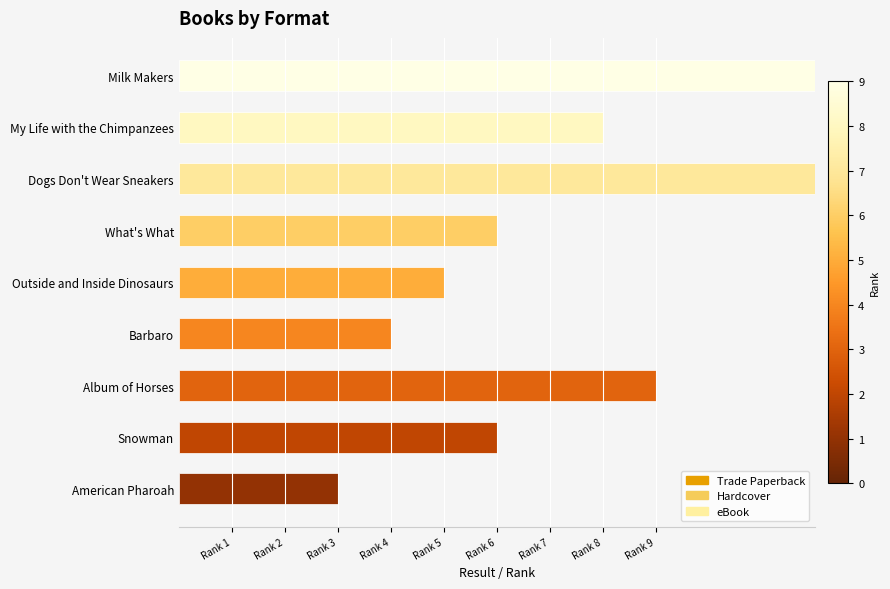

Between My Life with the Chimpanzees and Outside and Inside Dinosaurs, which is larger?

My Life with the Chimpanzees